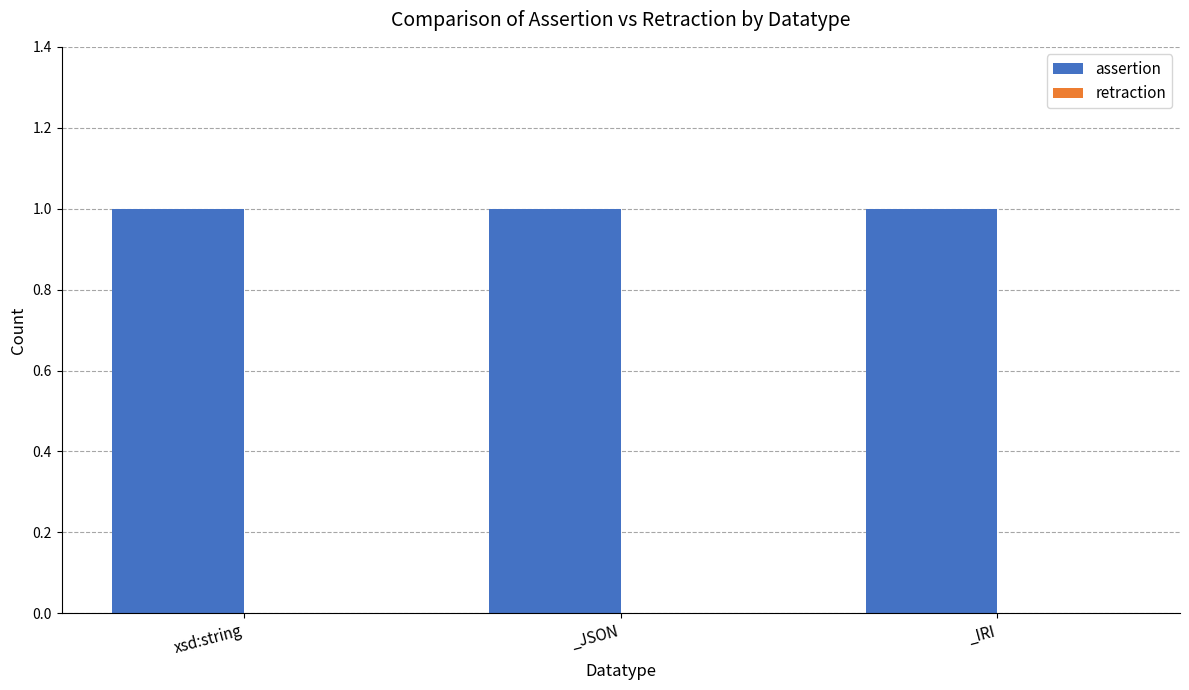

What position from the left is xsd:string?

1